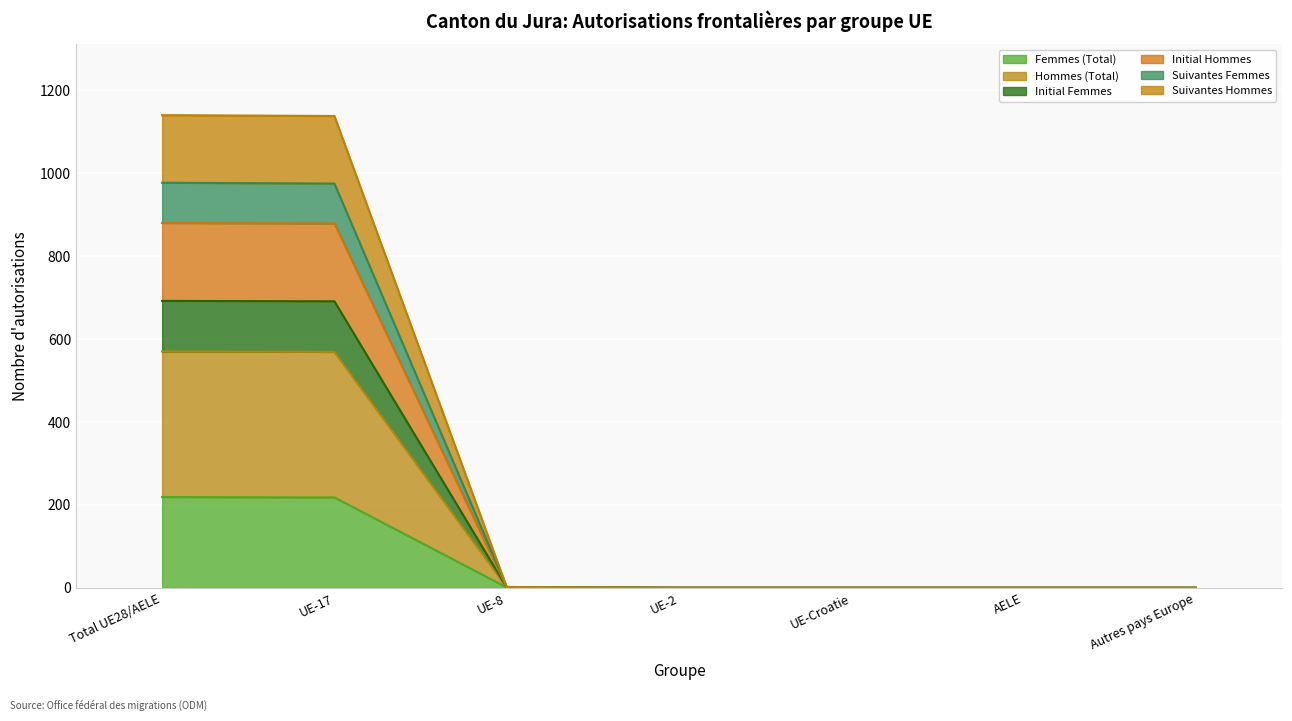

Which series changed the most between UE-2 and AELE?

Femmes (Total)